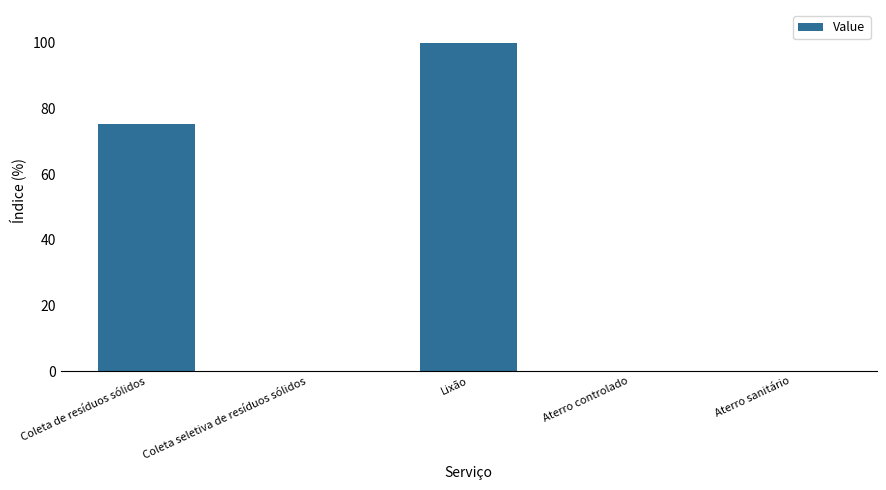

What is the change in value from Coleta de resíduos sólidos to Coleta seletiva de resíduos sólidos?

-75.2